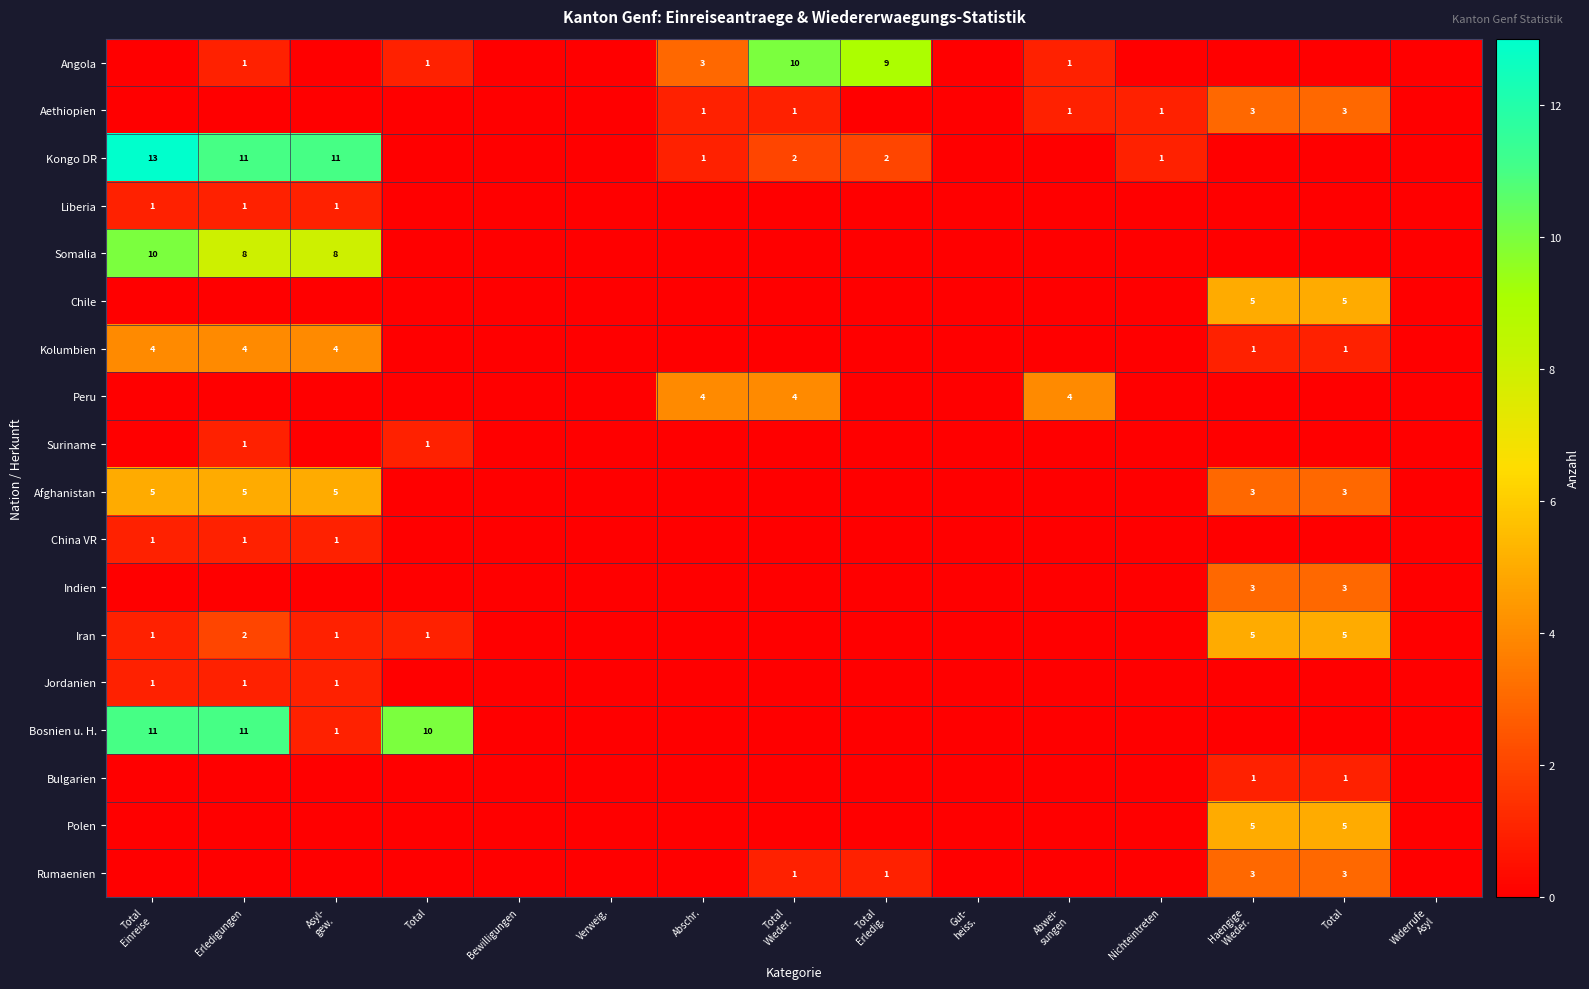

How many data points in Afghanistan are above 0?

5